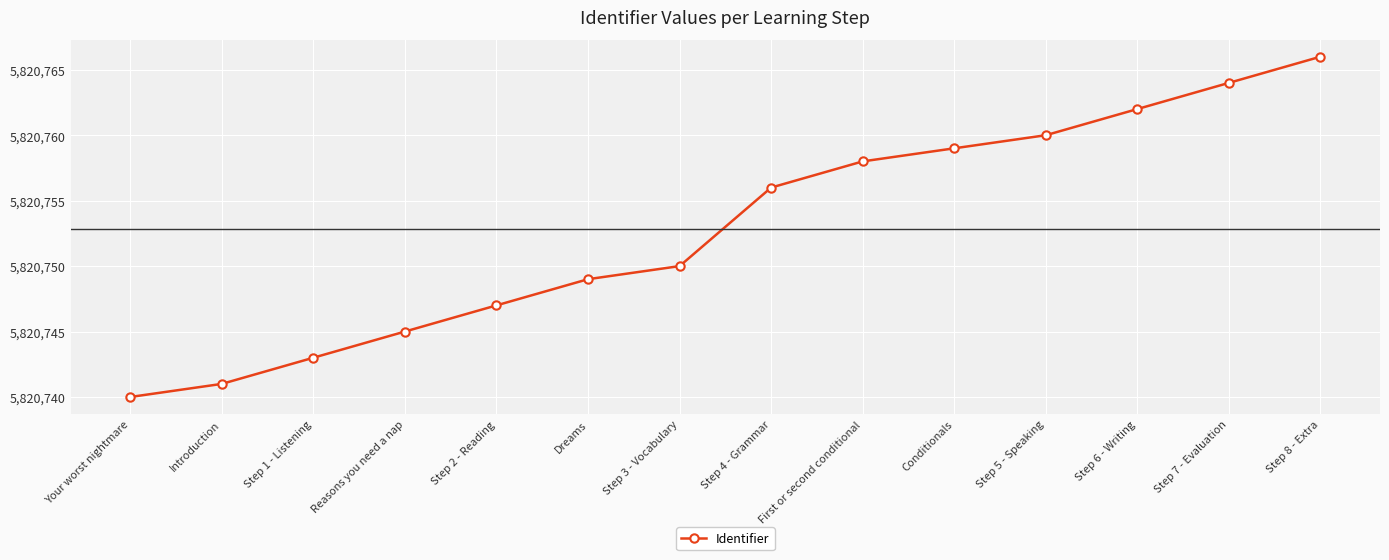

Is this an area chart (filled region under the line)?

No